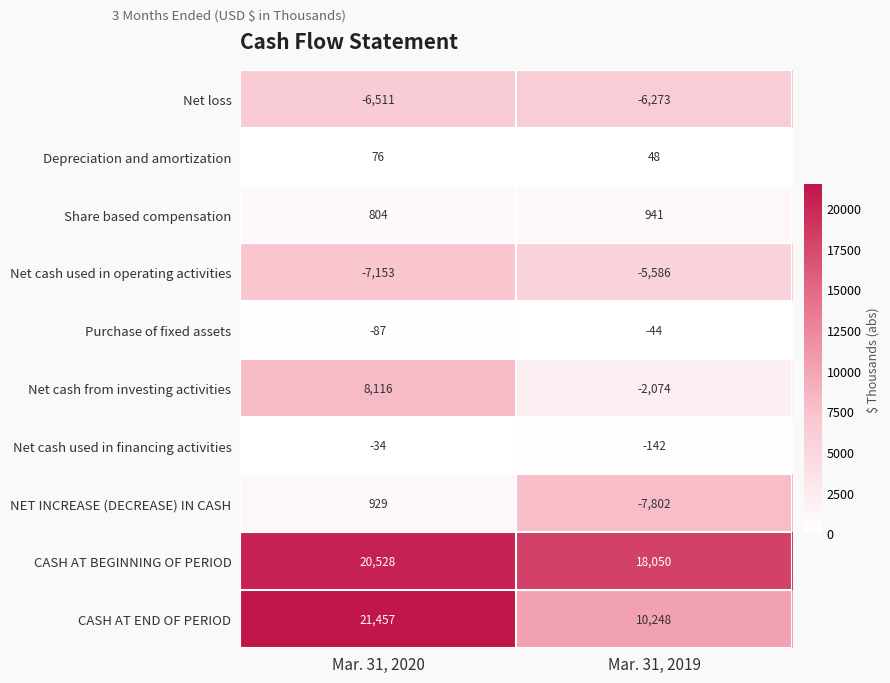

The value of NET INCREASE (DECREASE) IN CASH at Mar. 31, 2020 is 929. True or false?

True